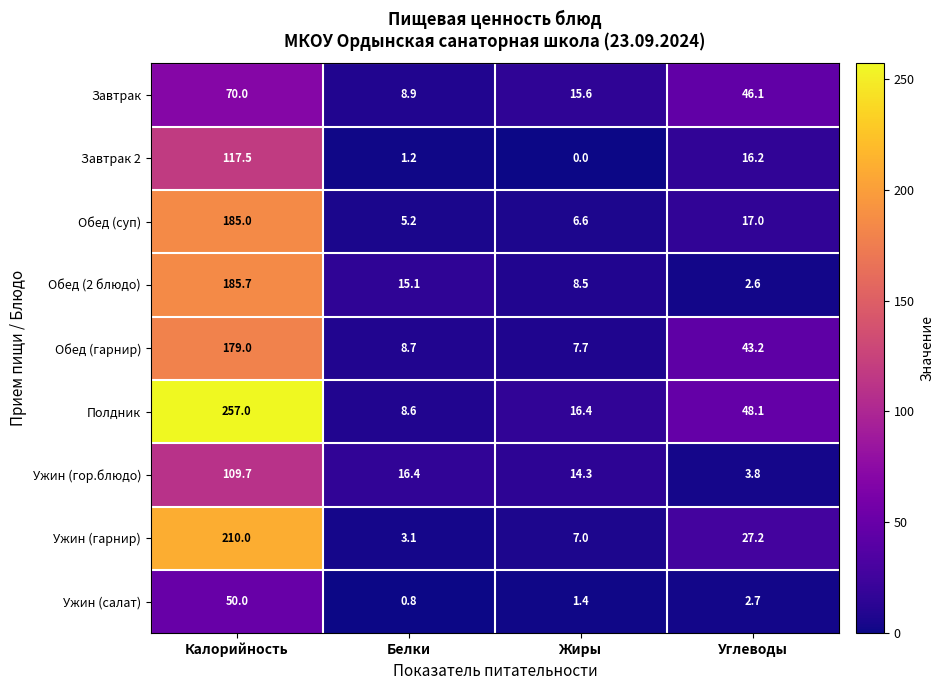

At which category is the sum across all series the highest?

Калорийность